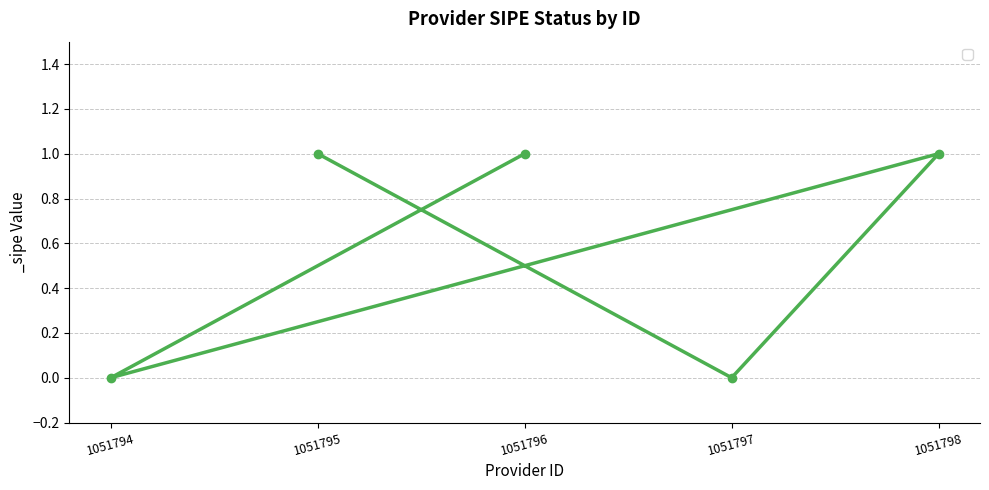

Reading left to right, transcribe all the data shown in this chart.

1051796=1	1051794=0	1051798=1	1051797=0	1051795=1